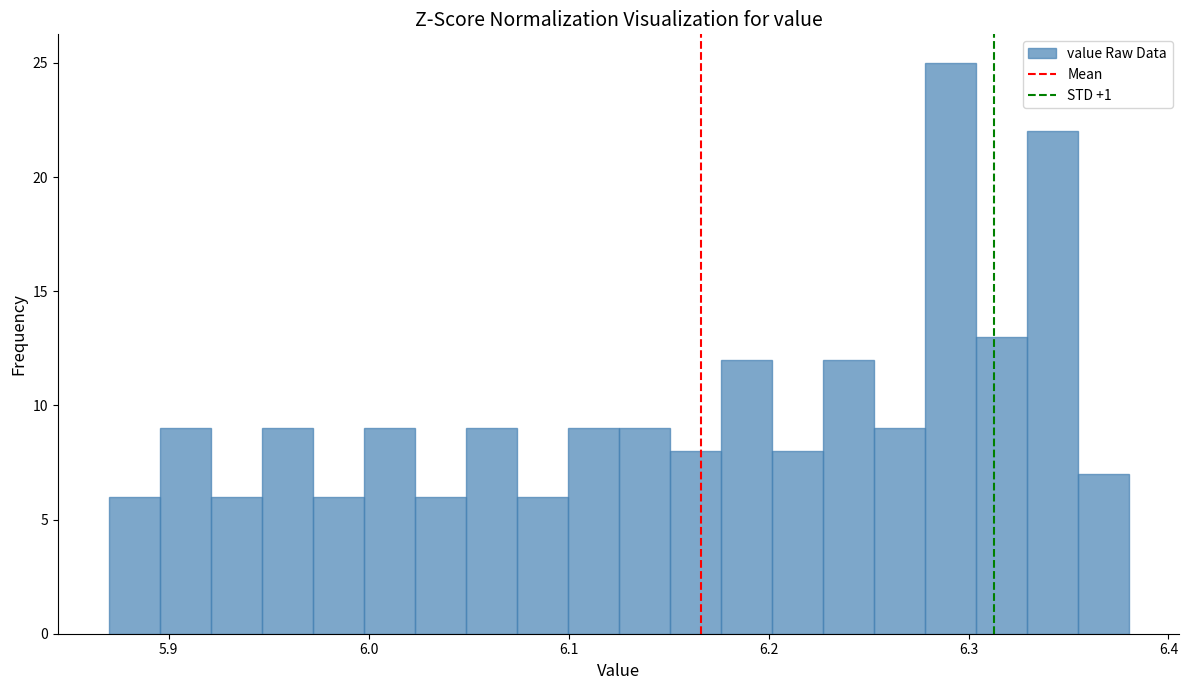

Read against the x-axis, roughly where is the centre of the tallest bar?

6.29